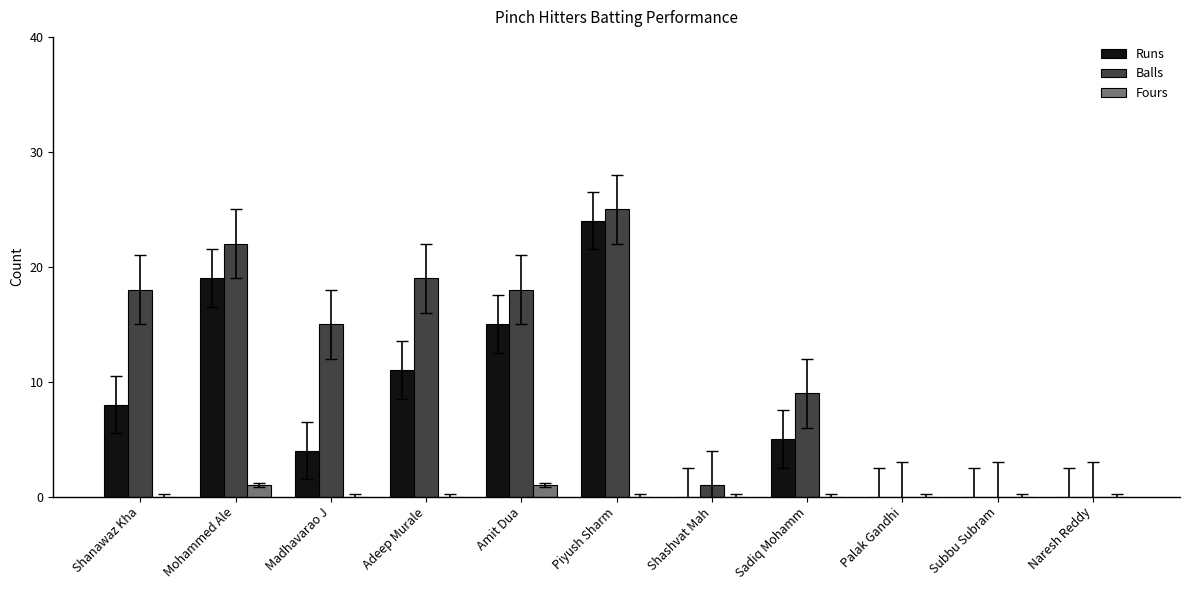

Where does the Balls series first go above 15?

Shanawaz Kha